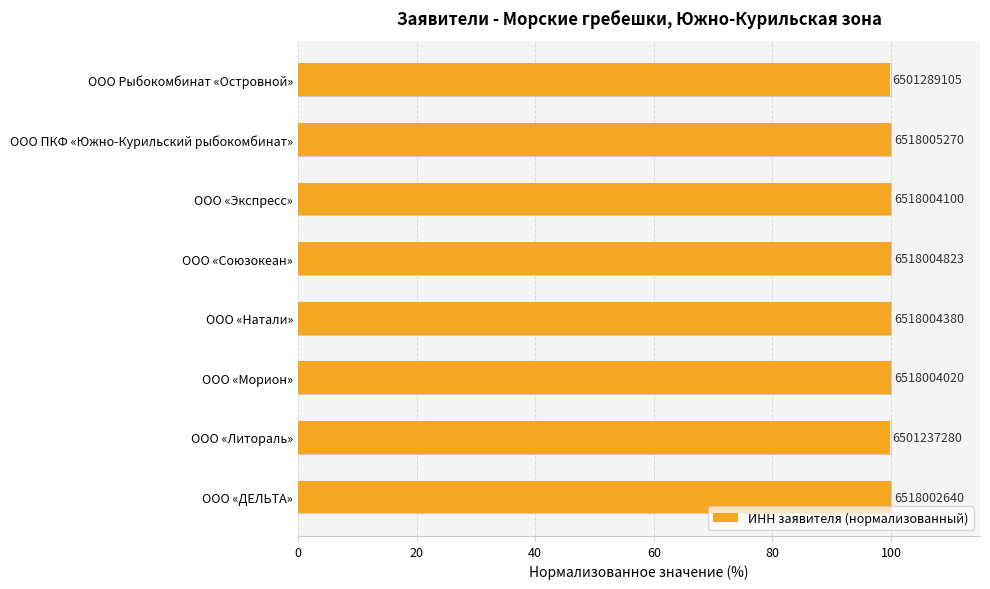

Reading left to right, list all the values displayed in this chart.

100.0	99.7	100.0	100.0	100.0	100.0	100.0	99.7